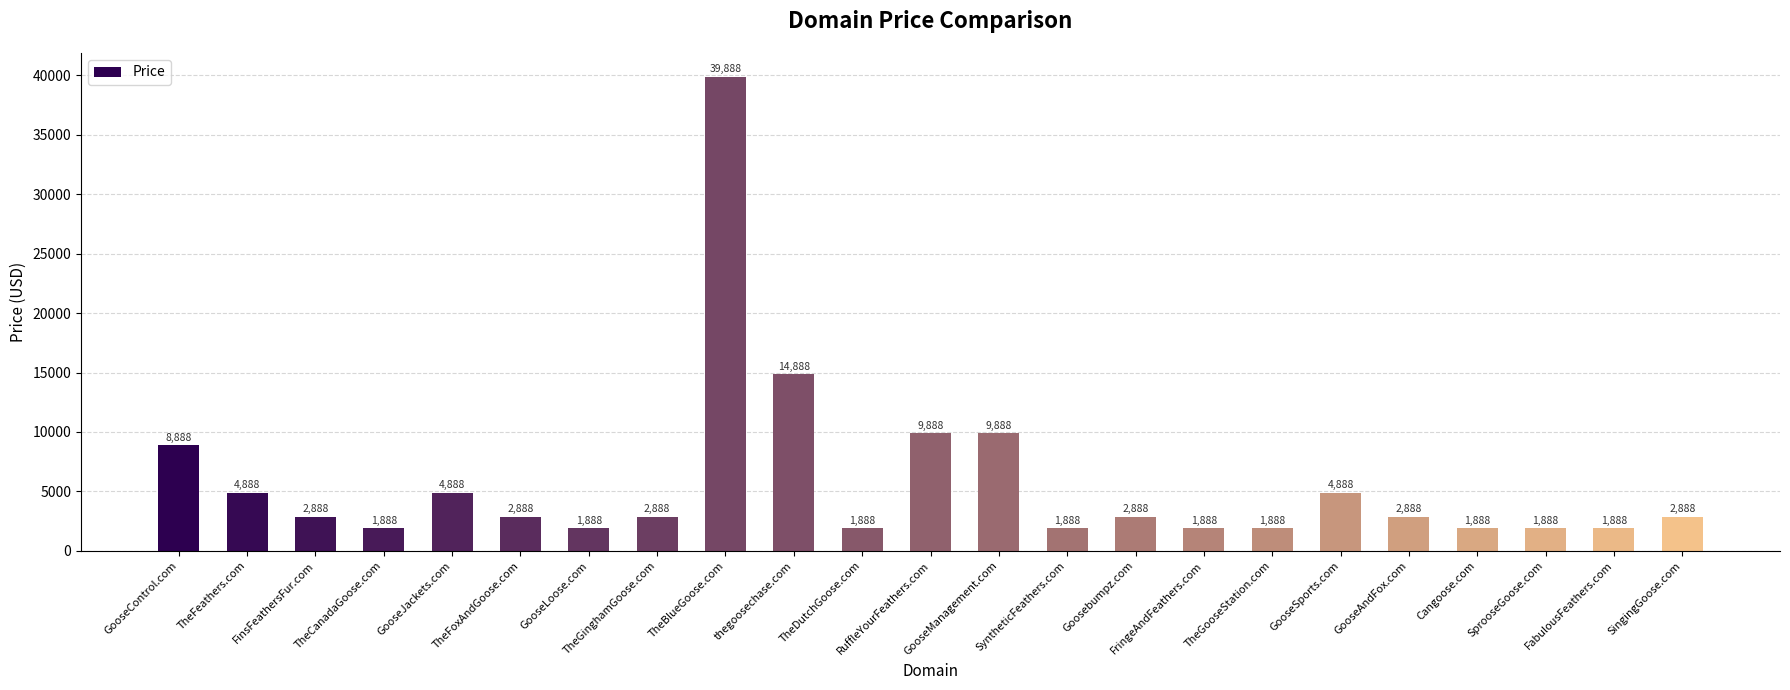

Count the number of data series in this chart.

1